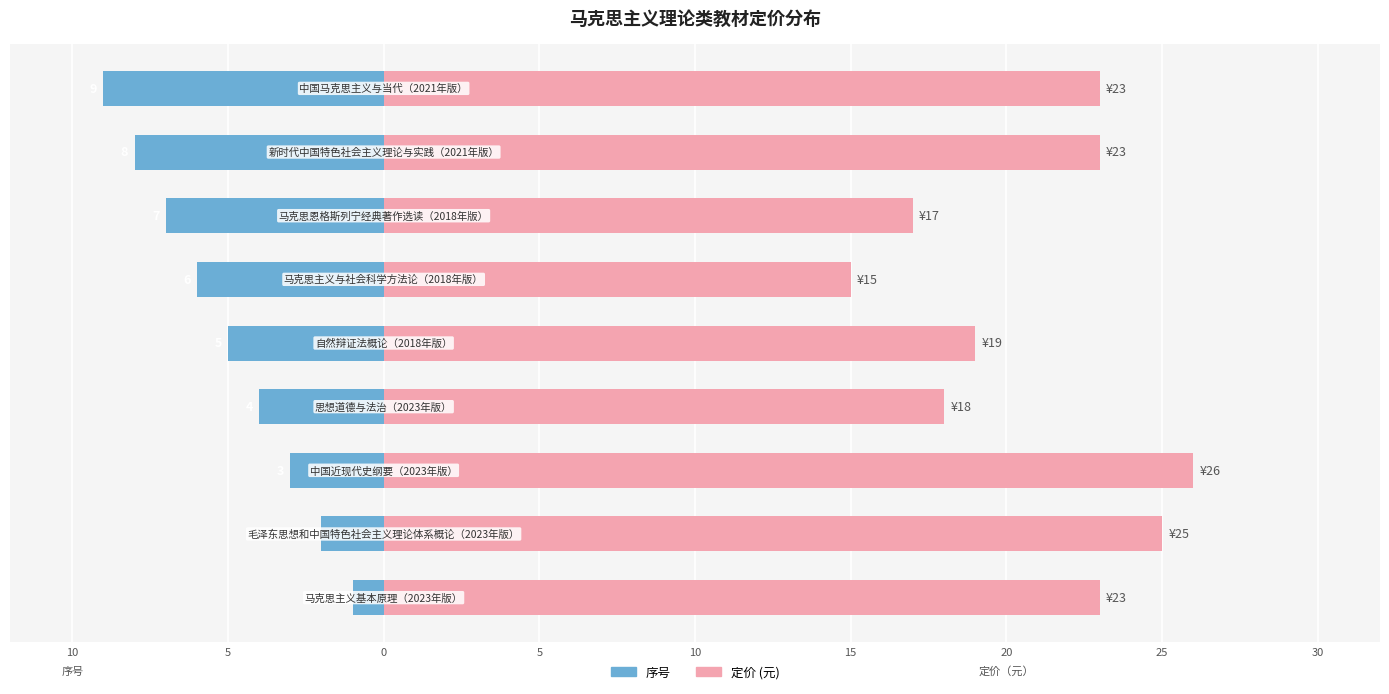

What is the difference between the second highest and second lowest values in the 定价 series?

8